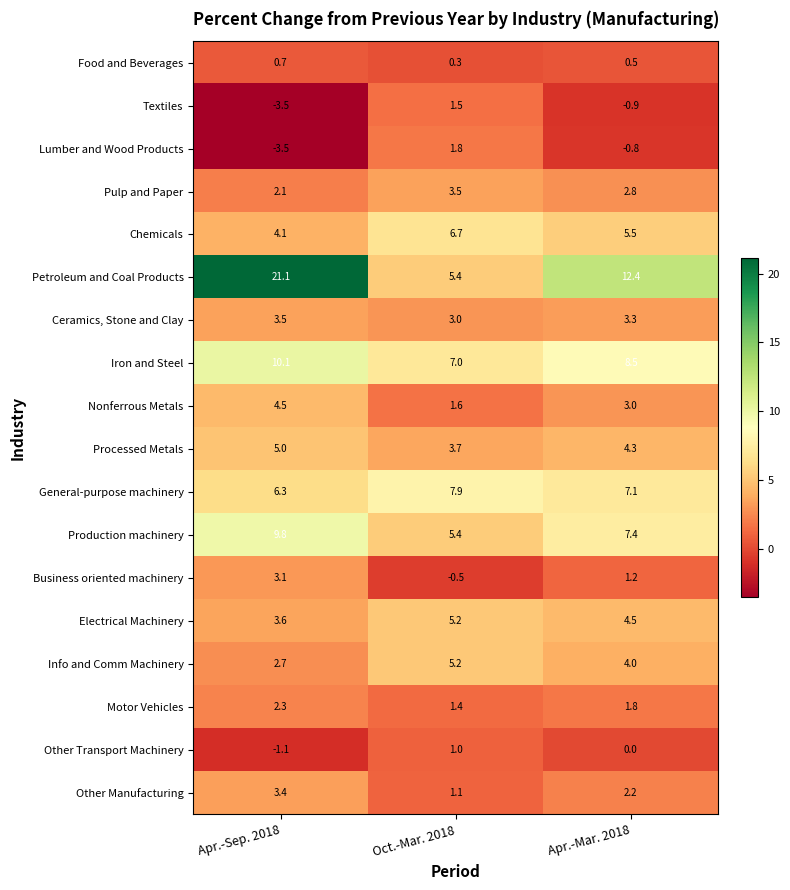

What is the sum of all Petroleum and Coal Products values?

38.9